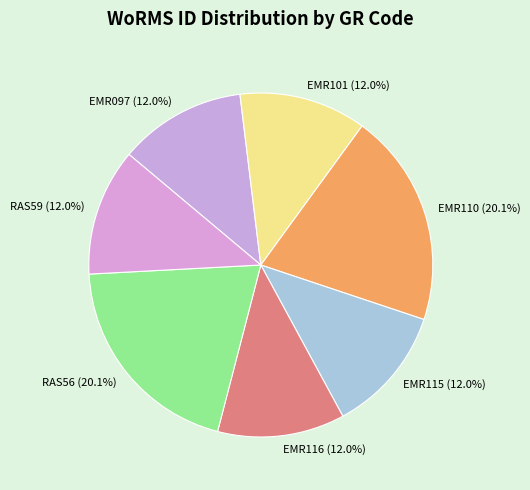

To the nearest percent, what portion does EMR115 represent?

12%